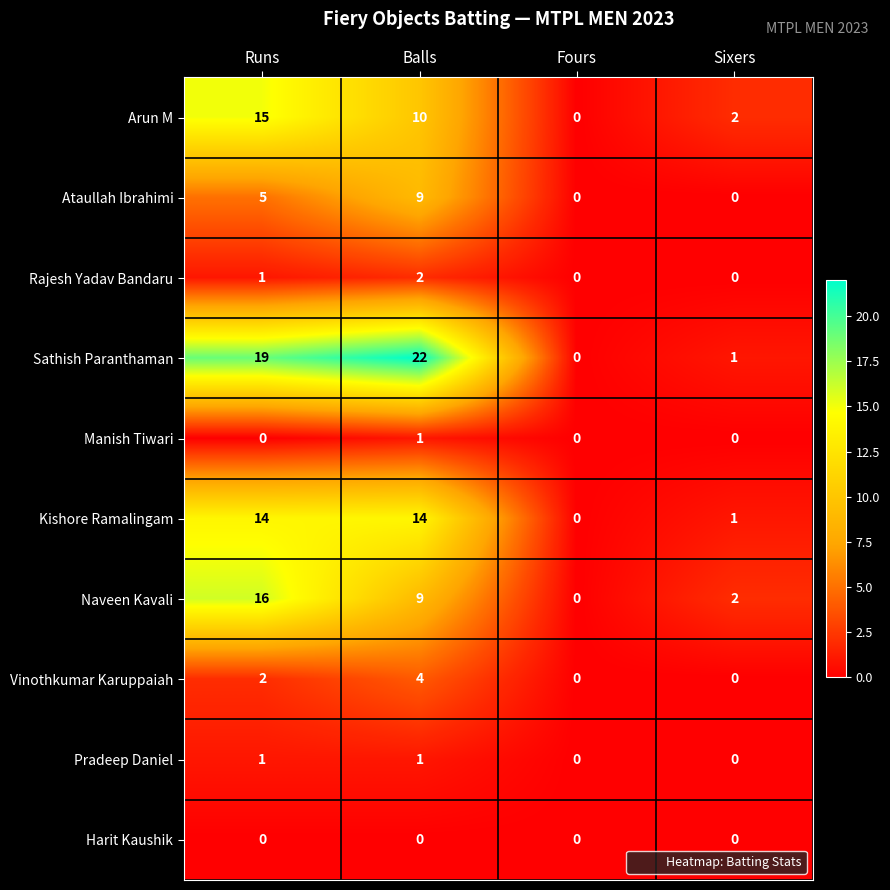

At how many categories does at least one series exceed 16?

2